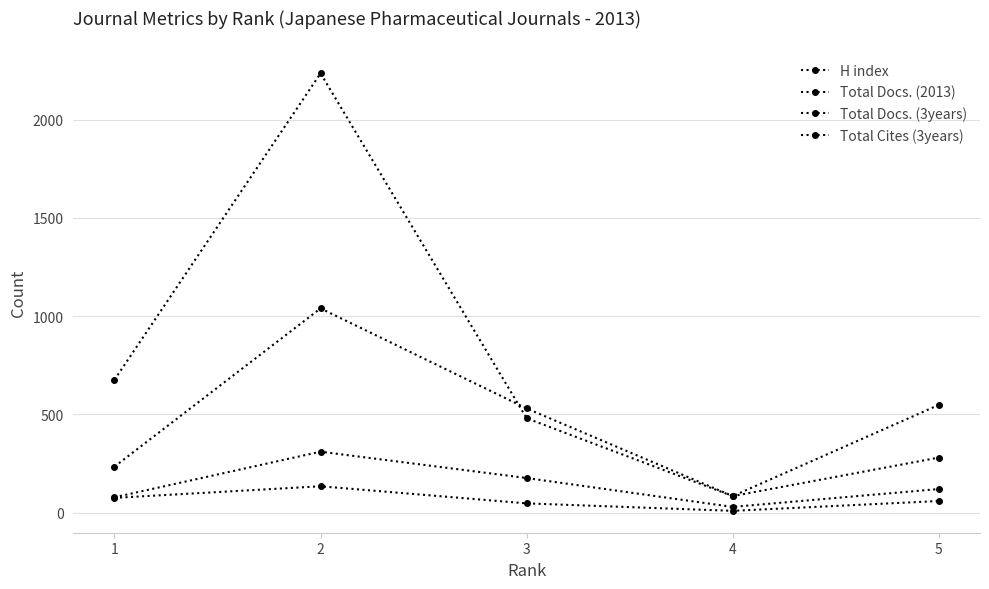

At which label is H index closest to 71?

1